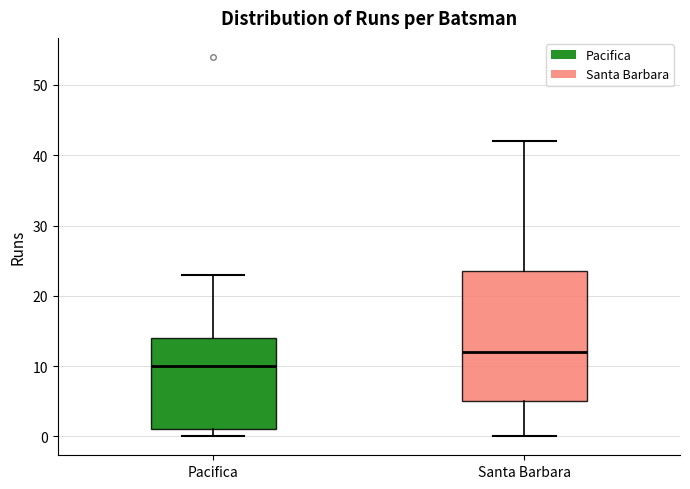

Which box's median line is the highest?

Santa Barbara